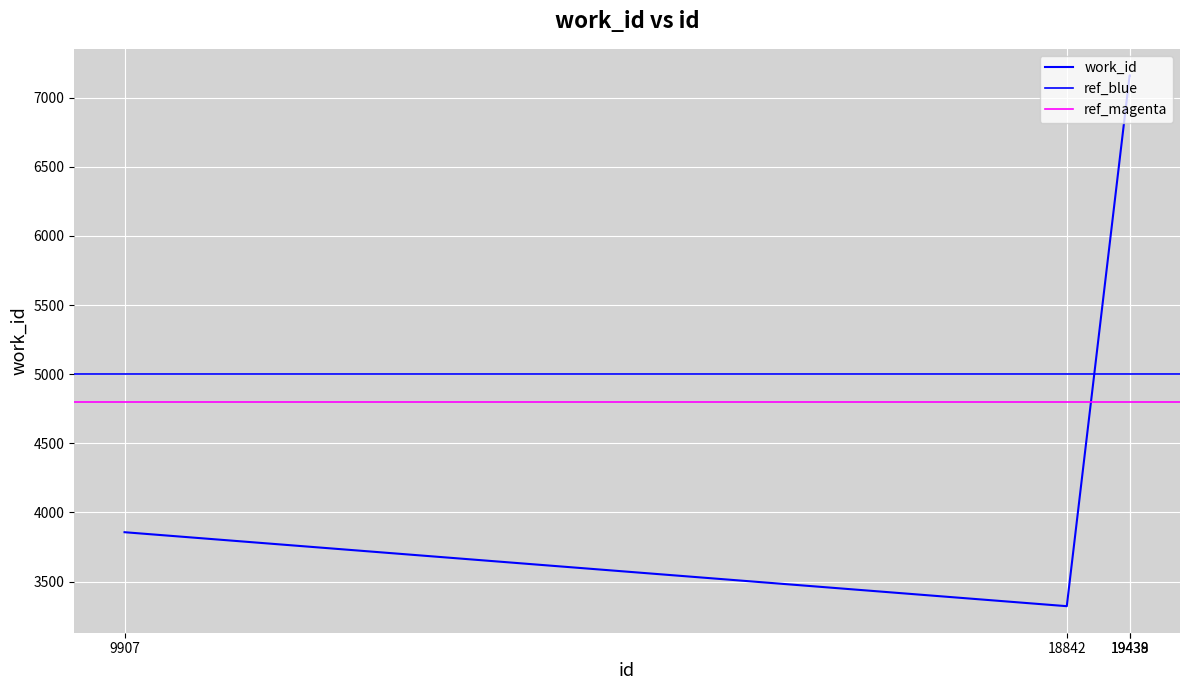

Is this an area chart (filled region under the line)?

No